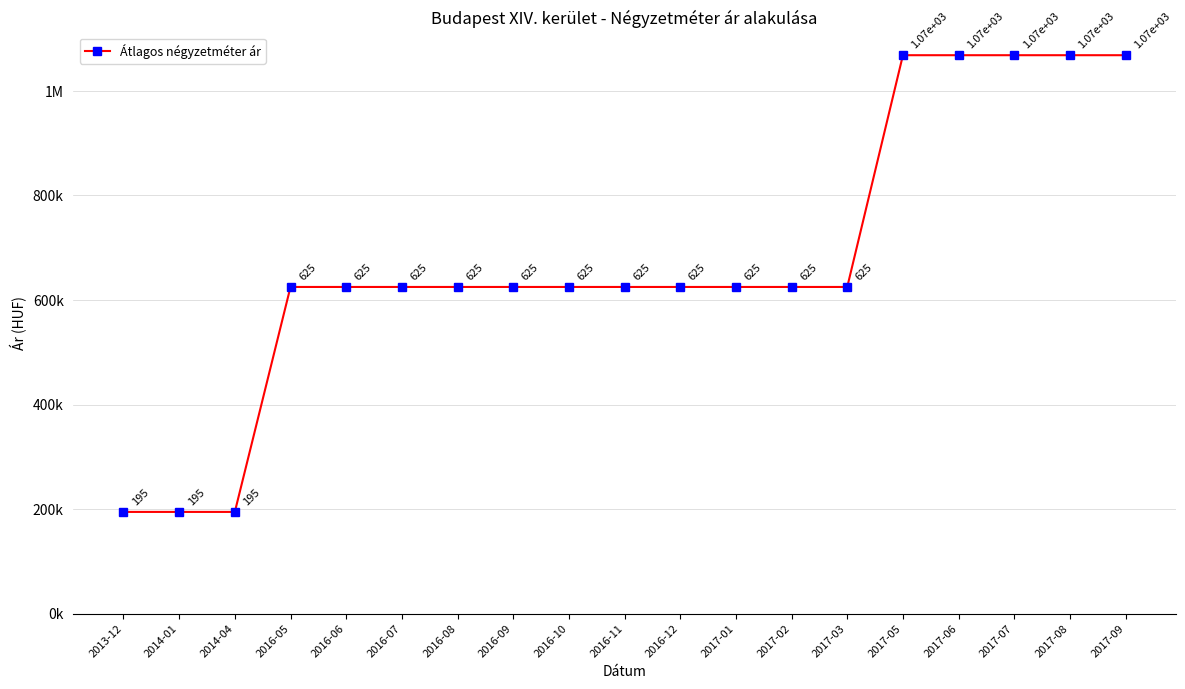

Reading left to right, extract all data points from this chart.

194647	194647	194647	625000	625000	625000	625000	625000	625000	625000	625000	625000	625000	625000	1068376	1068376	1068376	1068376	1068376